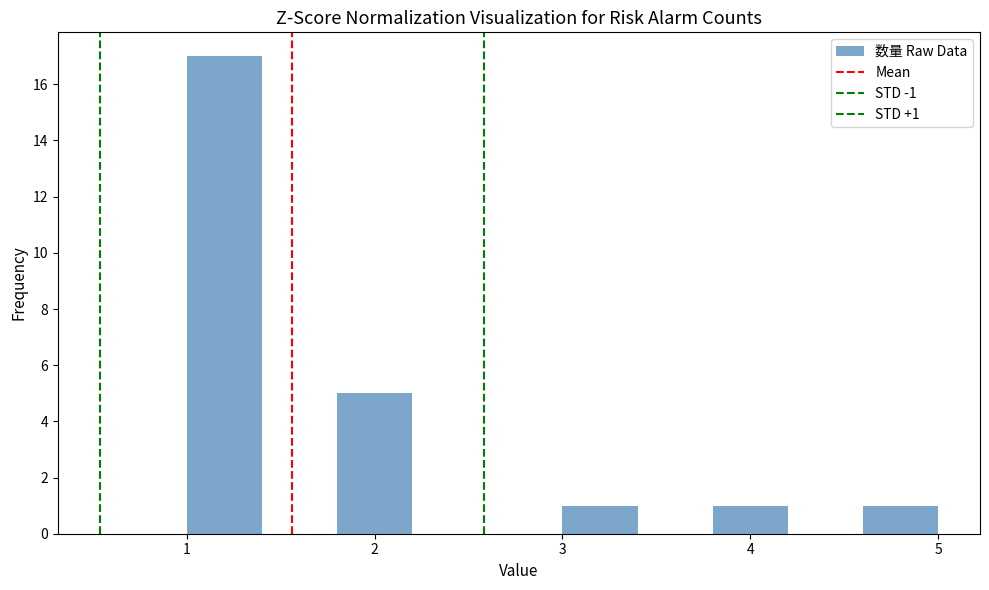

Over which range of the x-axis is the bar tallest?

1.0 to 1.4